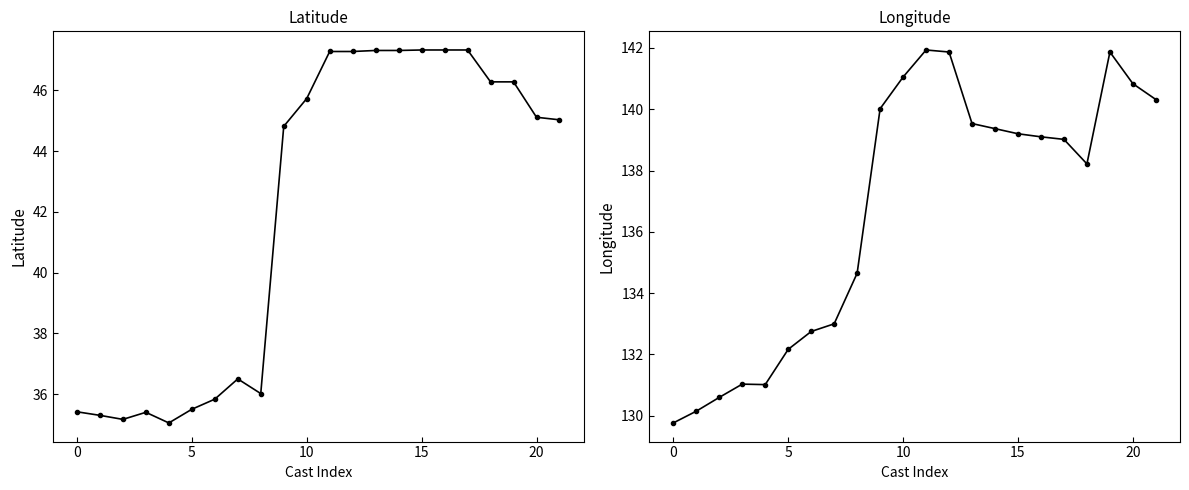

What is the total value across all series at 17?

186.3